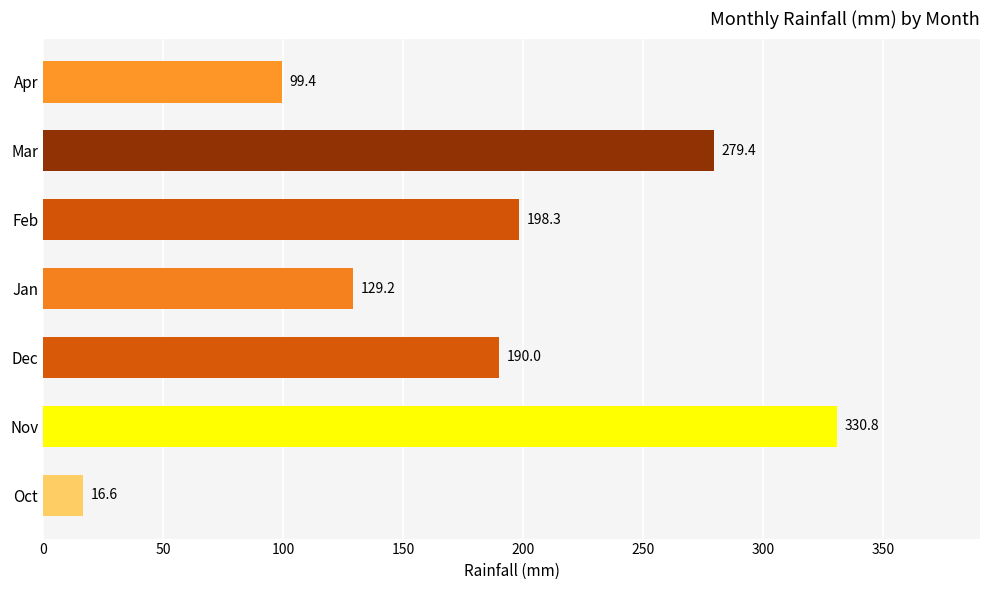

Count the number of data series in this chart.

1